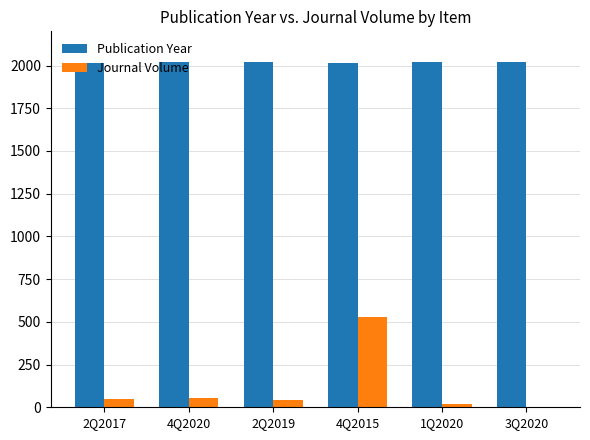

Which series has the largest total across all categories?

Publication Year